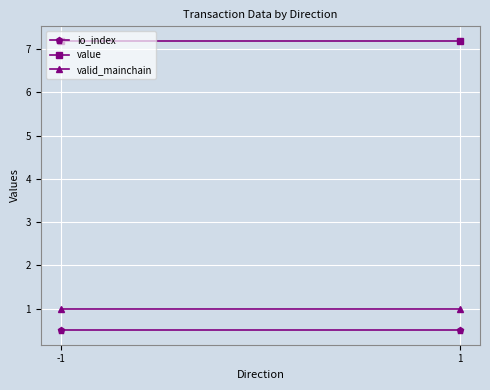

What is the value of the valid_mainchain point at the 1st from the left?

1.0